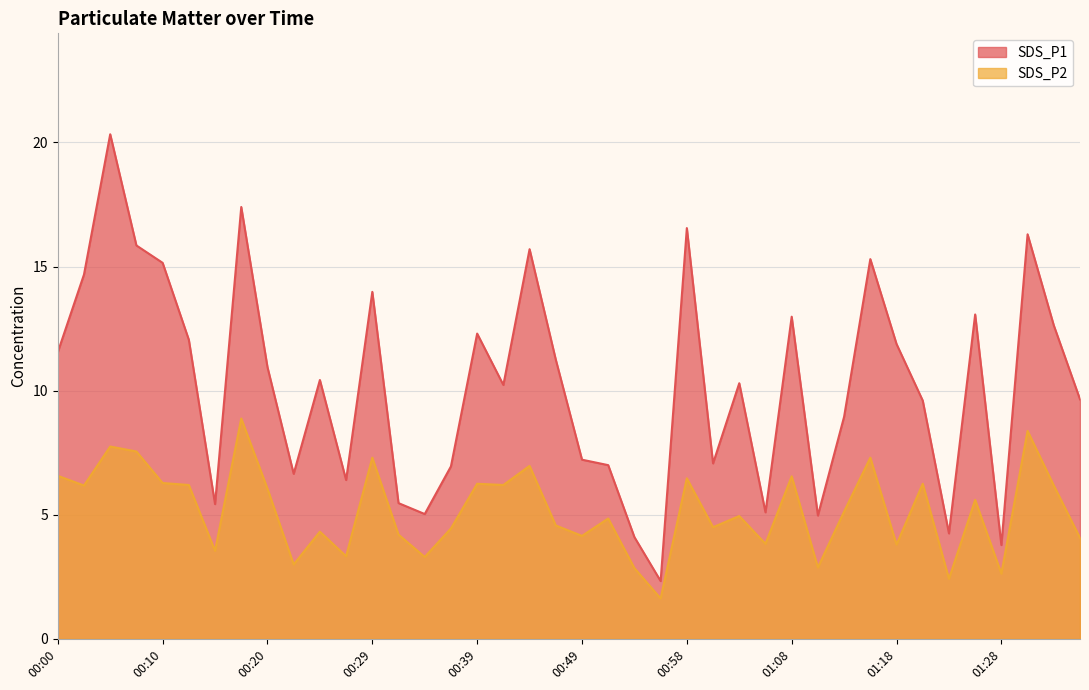

True or false: SDS_P1 line and SDS_P2 line intersect in this chart.

False